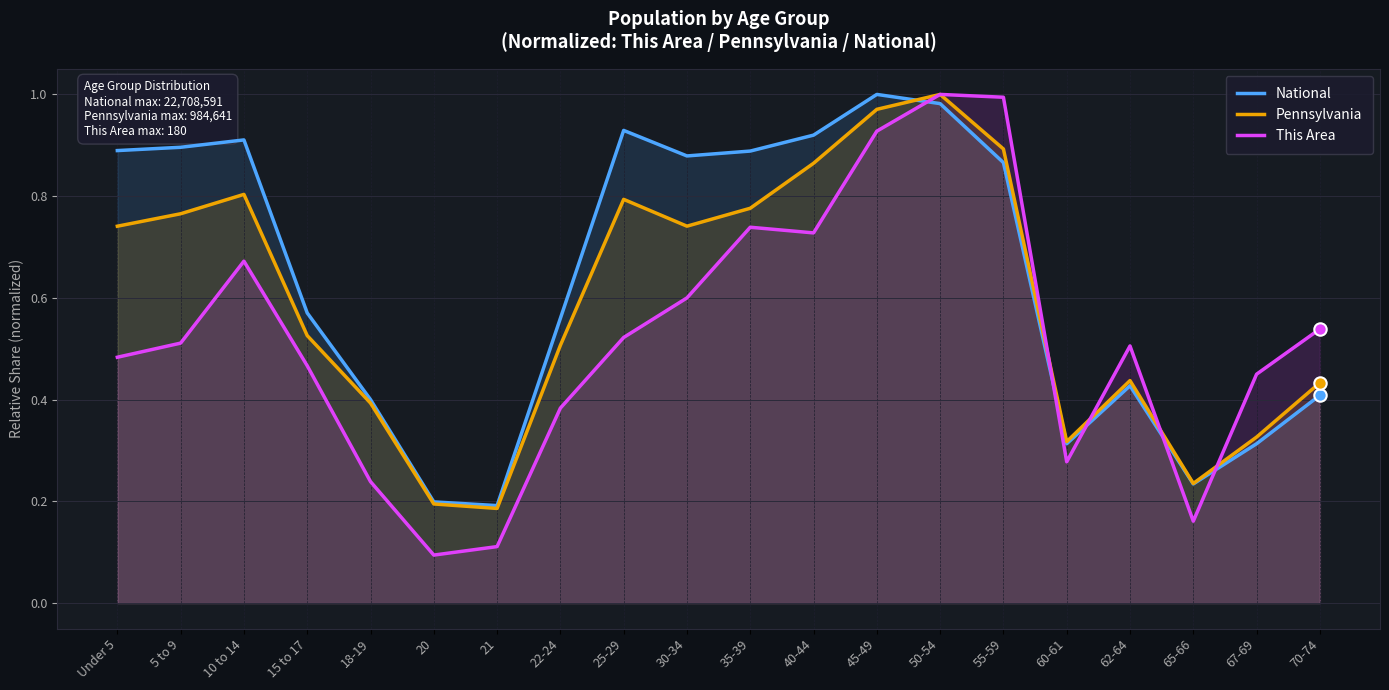

Is the value of This Area at 67-69 greater than the value of National at 65-66?

Yes